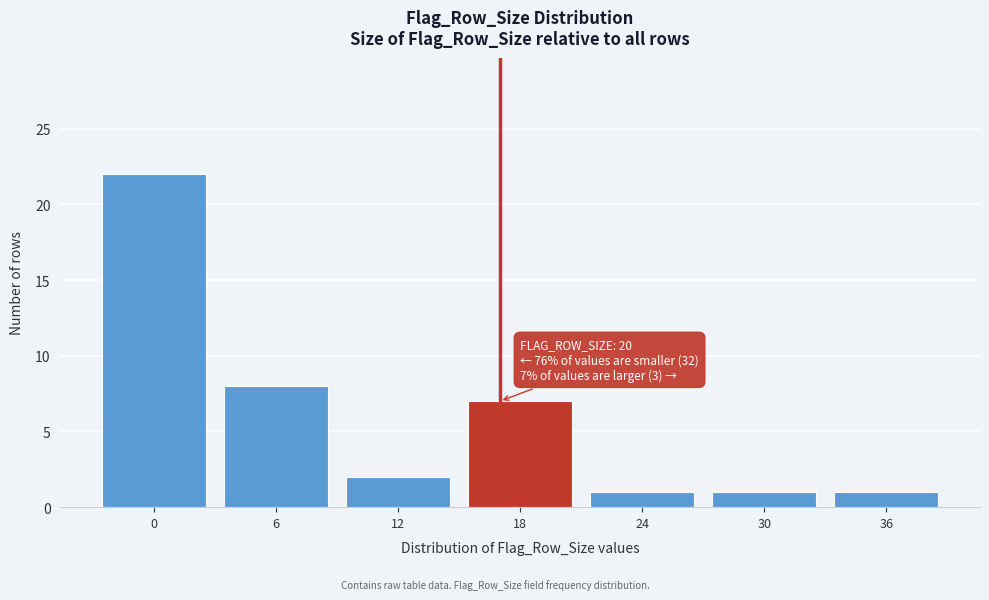

Reading left to right, what are all the values shown in this chart?

22	8	2	7	1	1	1